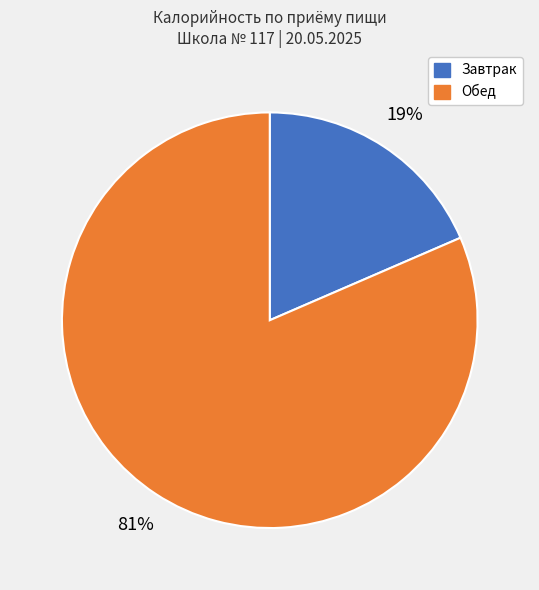

To the nearest percent, what is the average slice percentage?

50%